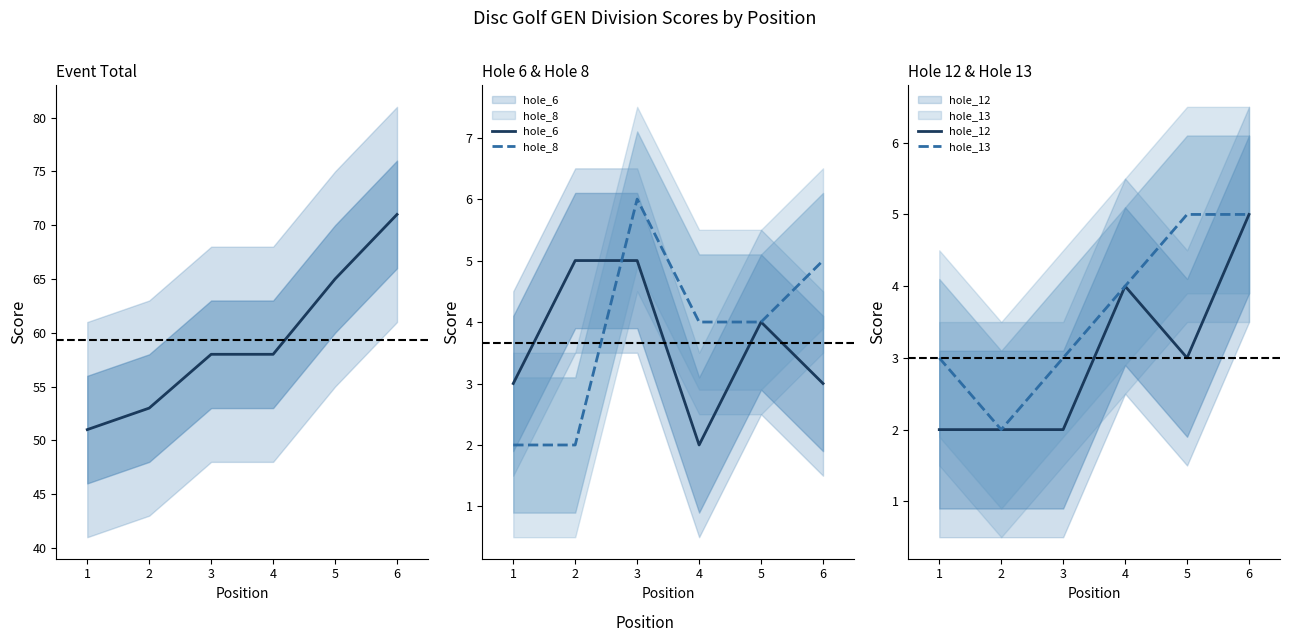

Does the chart display data point markers on the line(s)?

No